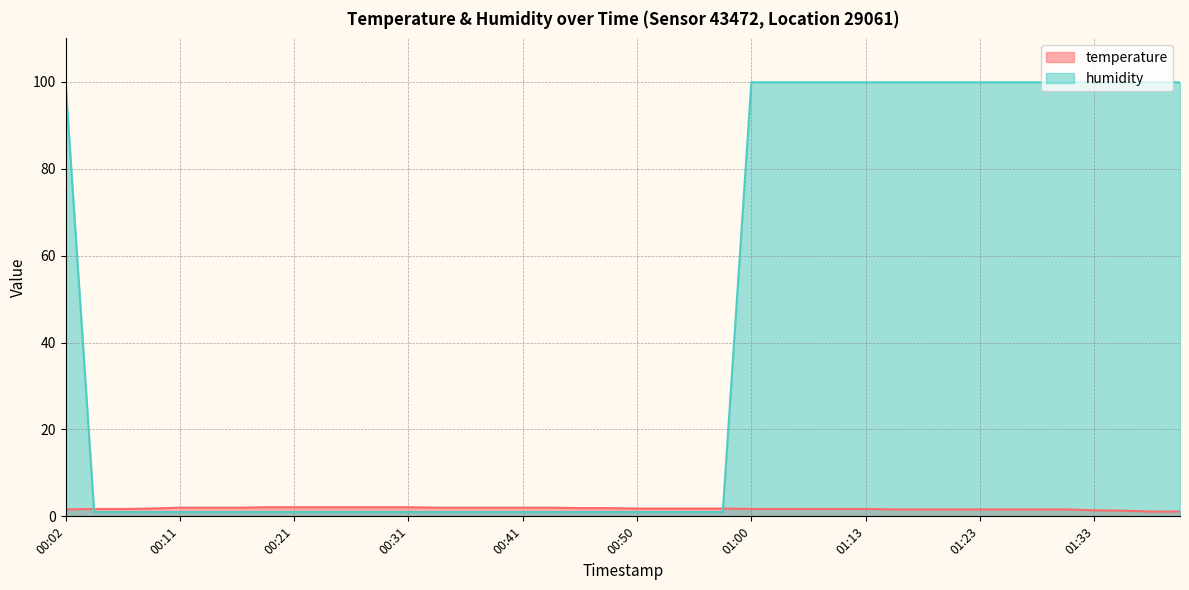

What is the difference between the highest and lowest values at 00:33?

1.0